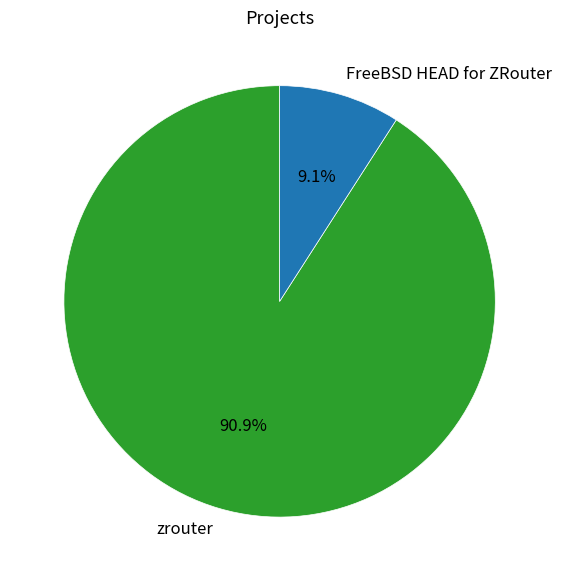

How many slices are in this pie chart?

2